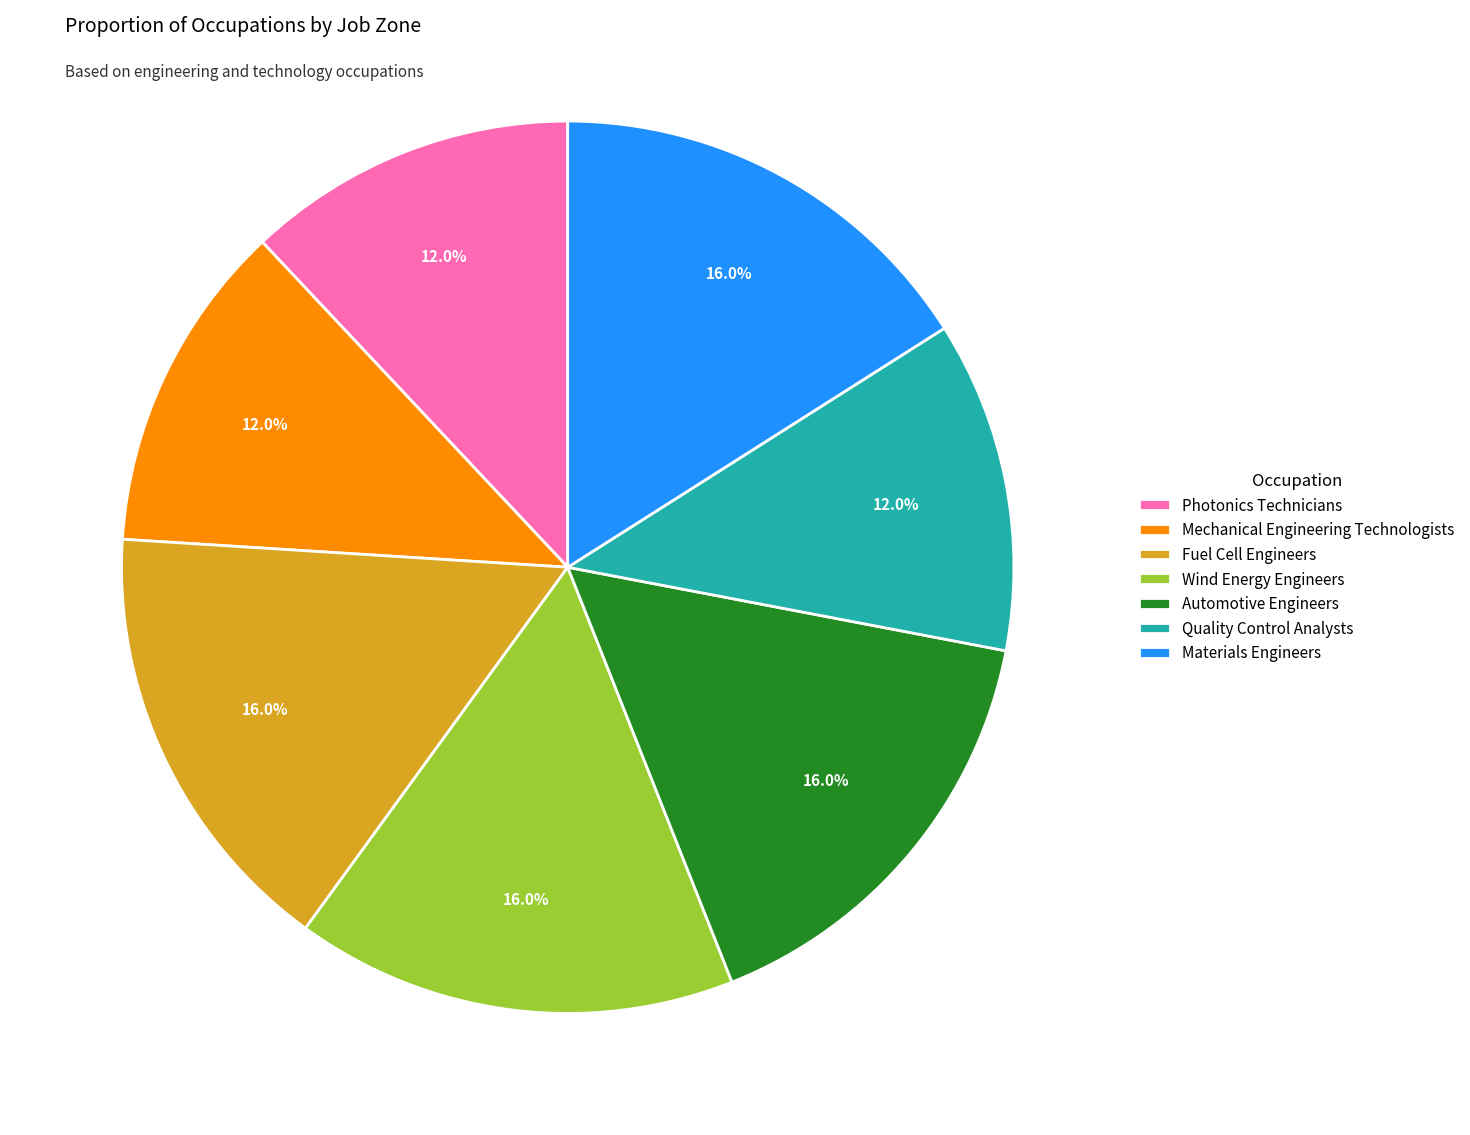

Combined, do Mechanical Engineering Technologists and Automotive Engineers account for over 50%?

No